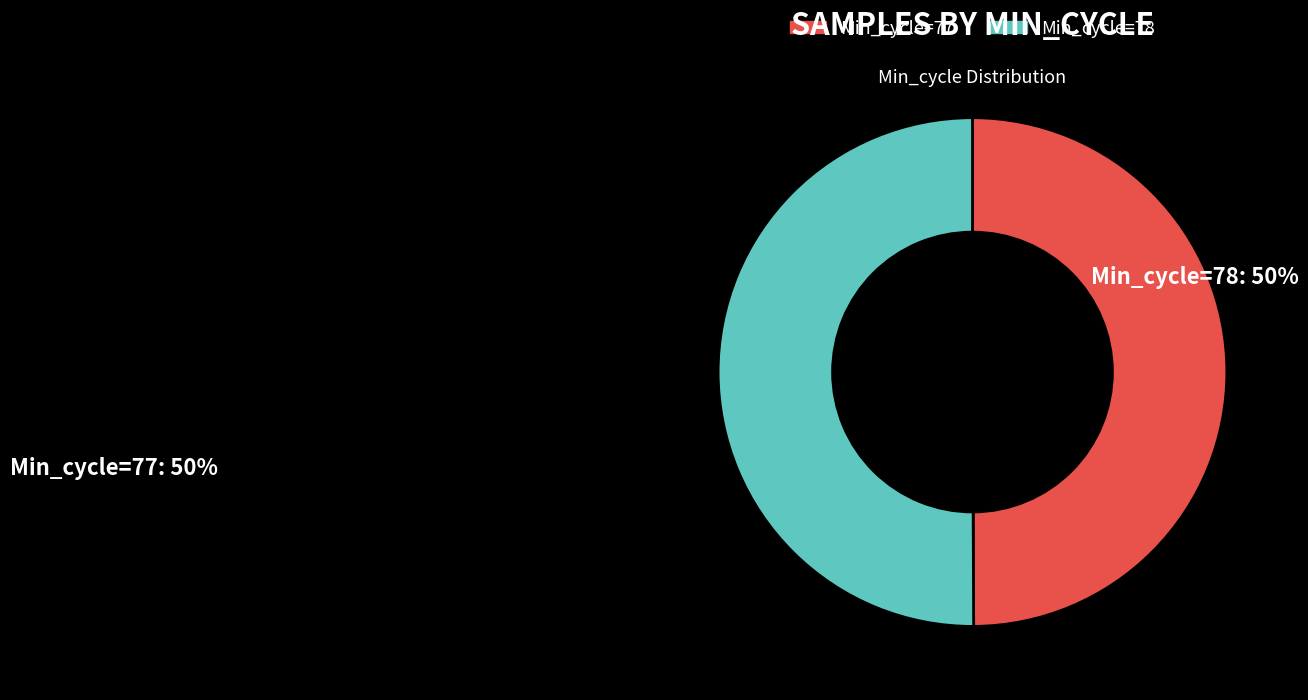

The Min_cycle=77 slice represents 36% of the pie. True or false?

False